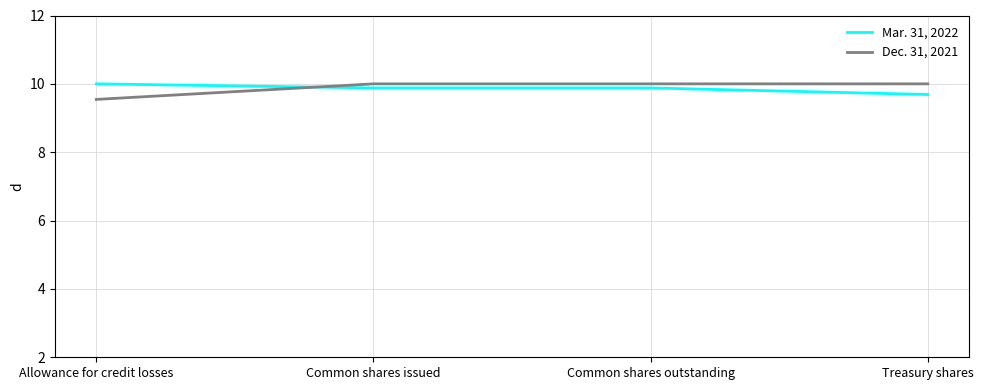

How many lines are shown in the chart?

2